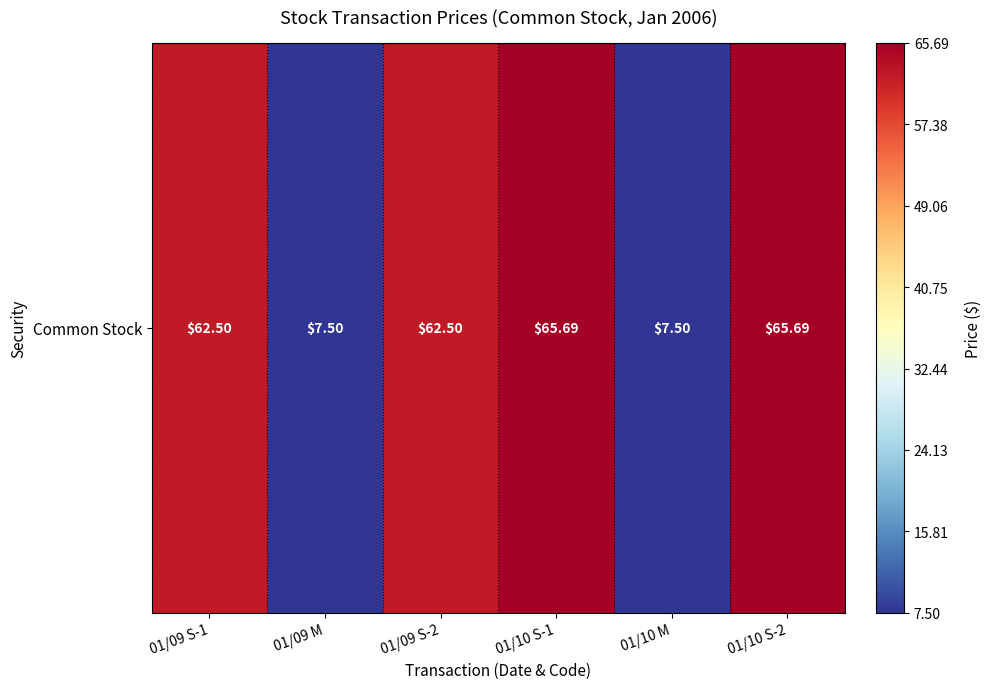

What is the difference between the values at 01/10 S-2 and 01/09 M?

58.2